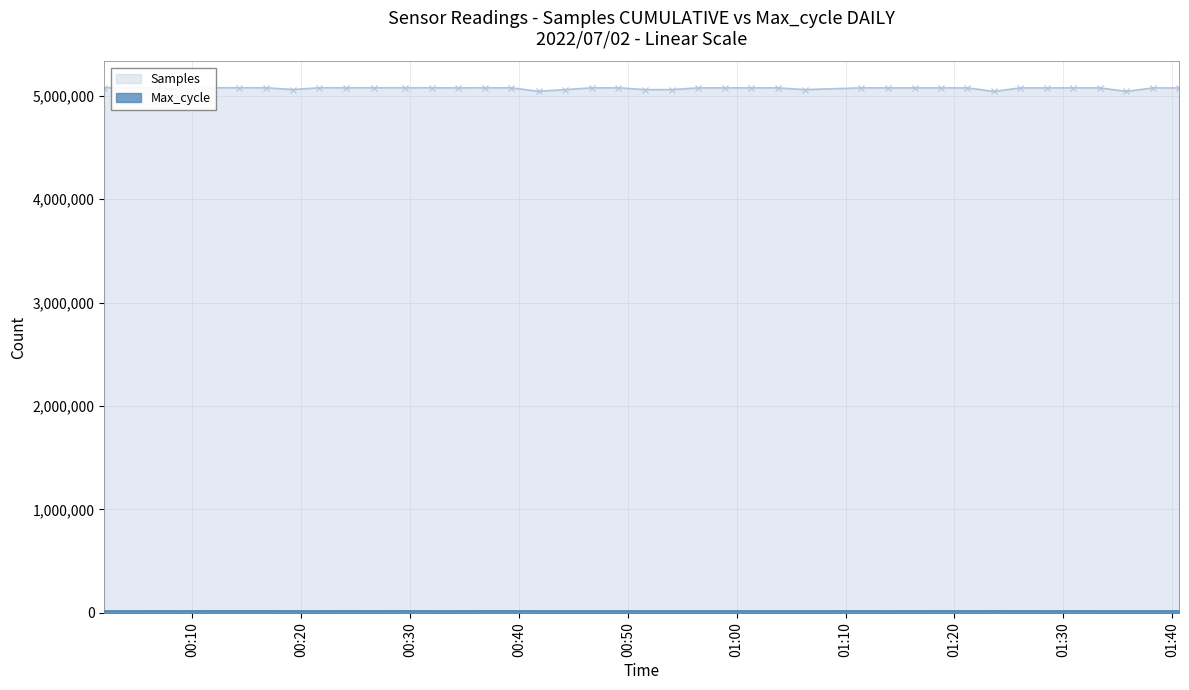

Reading left to right, what are all the values shown in this chart?

Samples: 5078830	5078816	5078927	5061347	5079073	5078465	5078626	5061349	5078516	5078471	5078298	5078675	5078365	5078131	5078622	5078094	5044128	5060994	5078041	5078316	5060625	5060557	5077711	5077910	5077692	5077729	5060599	5077839	5077504	5077389	5077455	5077291	5043374	5077452	5077258	5077724	5077061	5043596	5077035	5076966
Max_cycle: 20062	20028	20087	20033	20426	20415	20388	20040	20032	20304	20083	20396	20035	20033	20451	20384	20028	20052	20051	20029	20025	20047	20055	20053	20021	20054	20047	20118	20024	20094	20327	20047	20403	20109	20029	20138	20025	20084	20067	20029